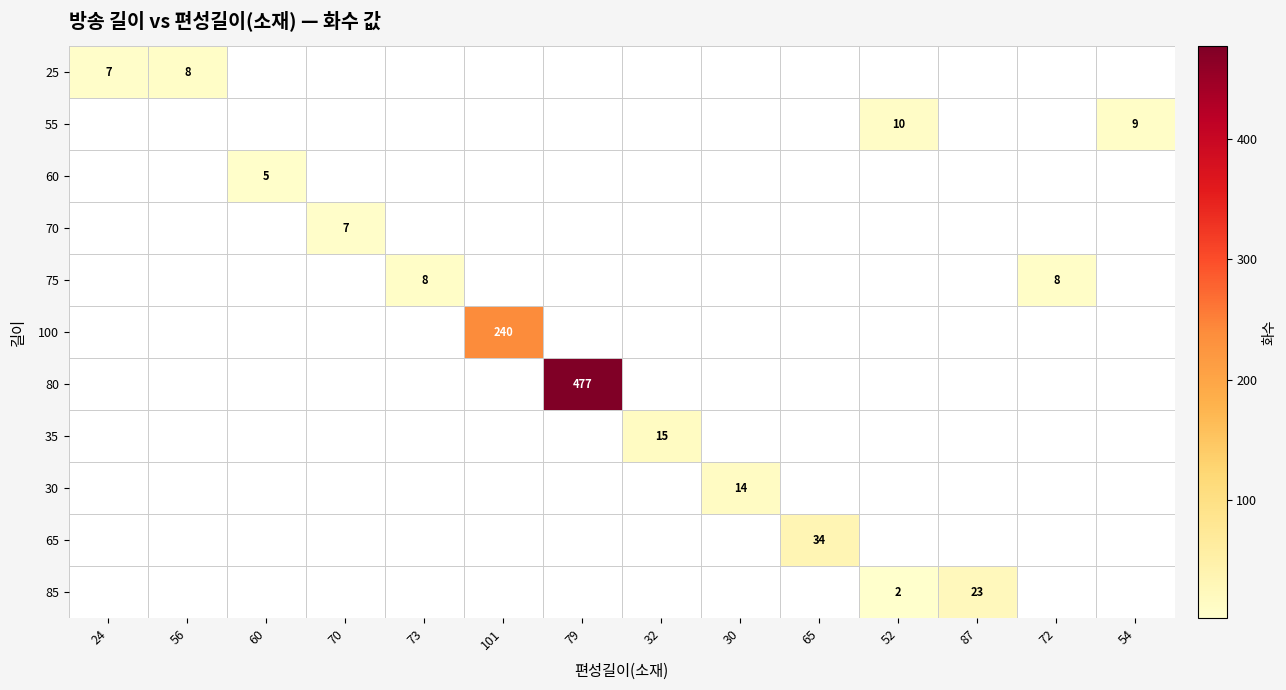

Is the value of 55 at 56 greater than the value of 35 at 101?

No